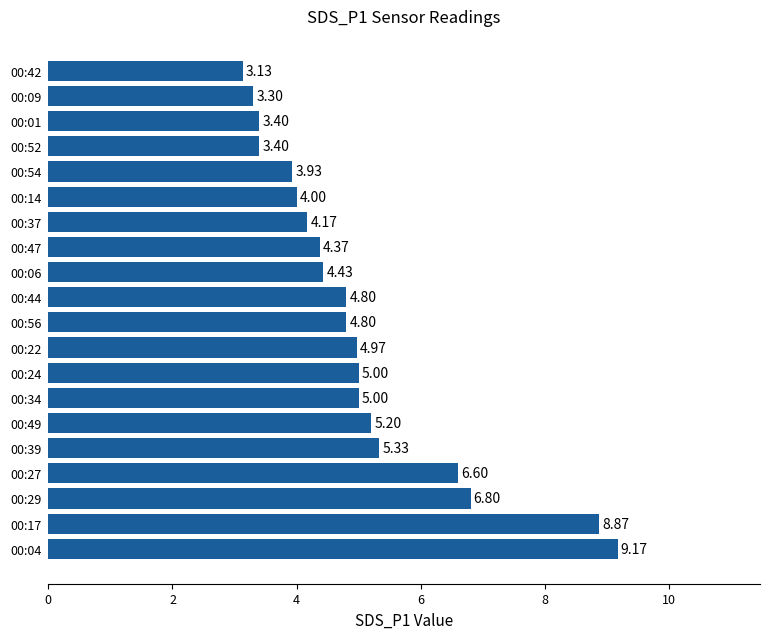

What is the ratio of the value at 00:47 to the value at 00:56?

0.9